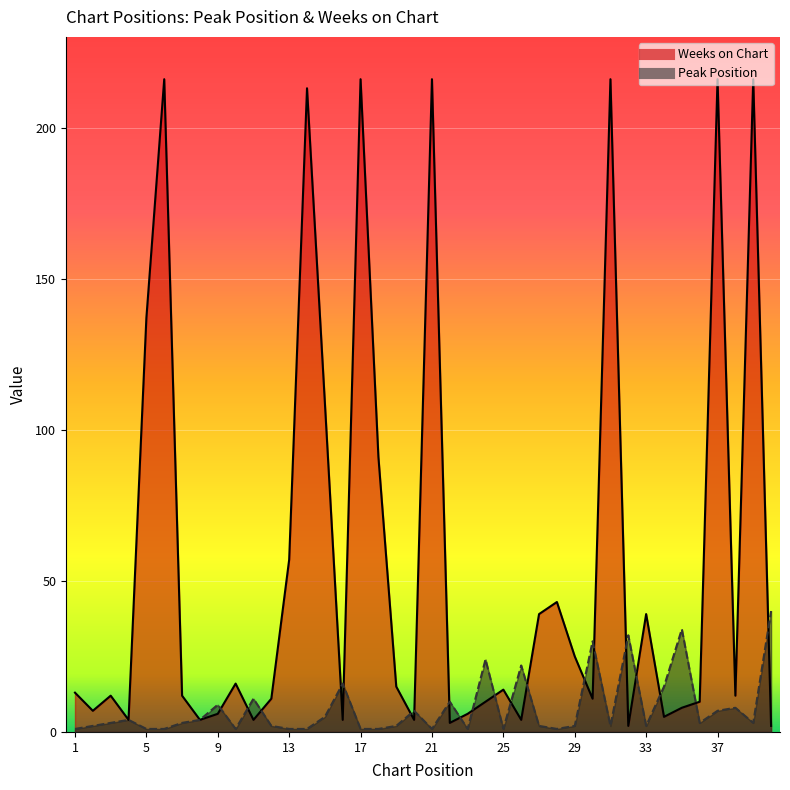

What is the sum of the Peak Position values at 2 and 5?

3